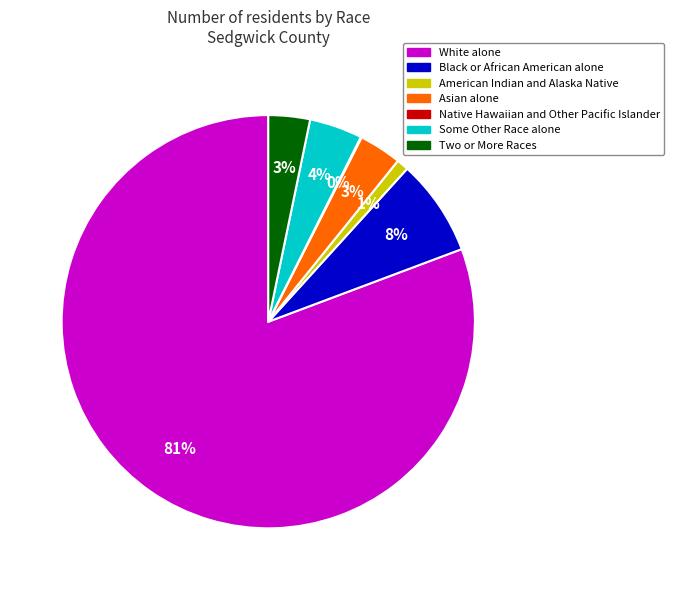

Between Two or More Races and American Indian and Alaska Native, which is larger?

Two or More Races